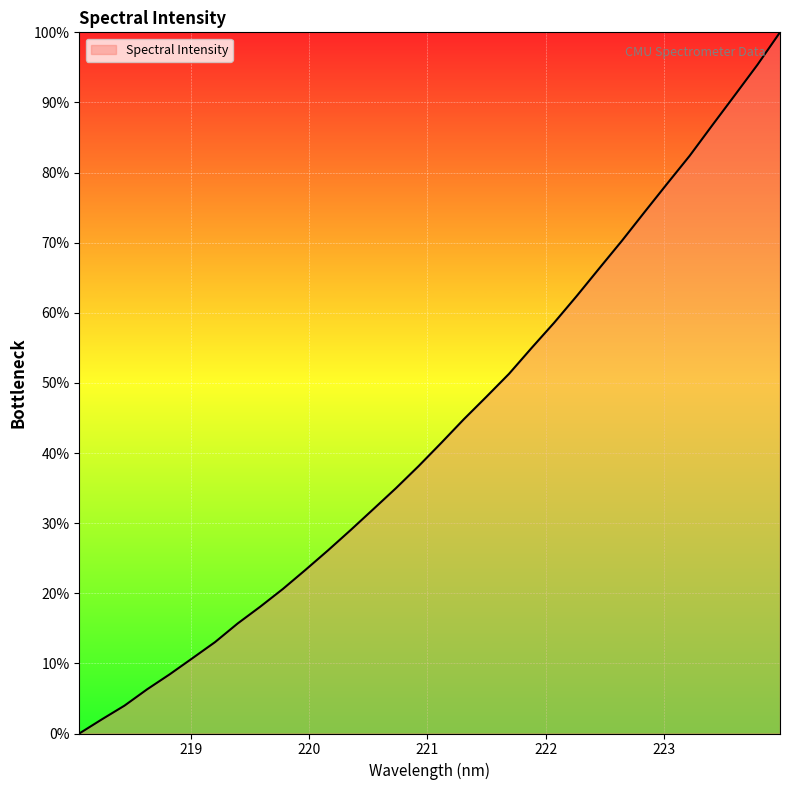

What is the difference between the maximum and minimum values?

100.0